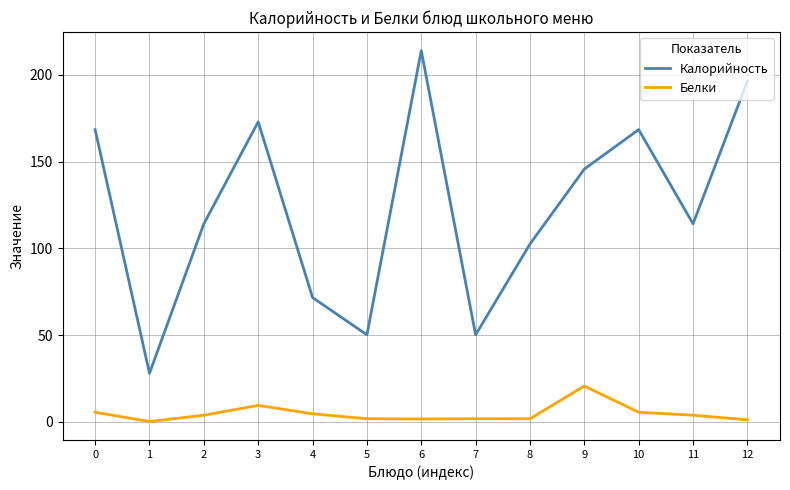

At which category does Белки reach its first local valley?

1